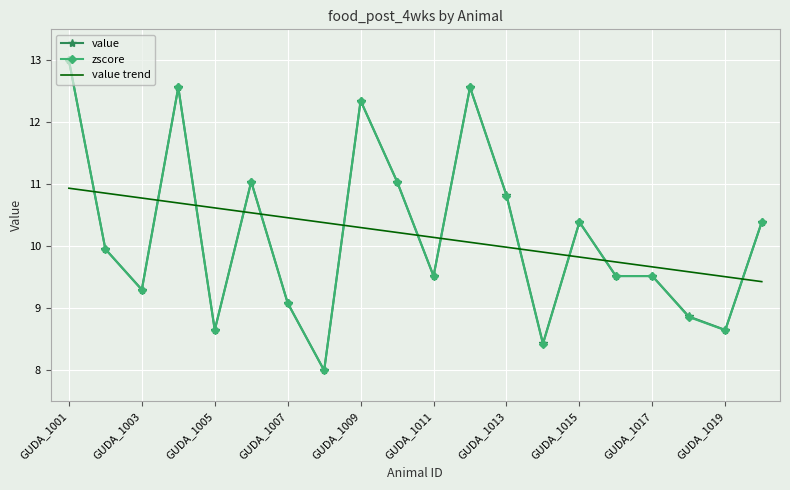

What is the maximum value for value trend?

10.9